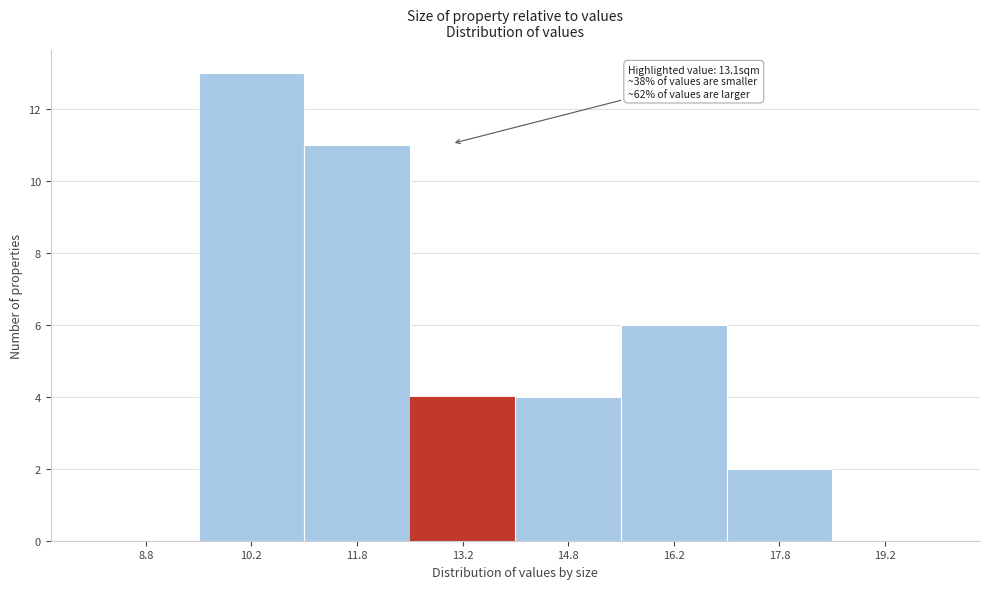

Which range on the x-axis has the tallest bar?

9.5 to 11.0